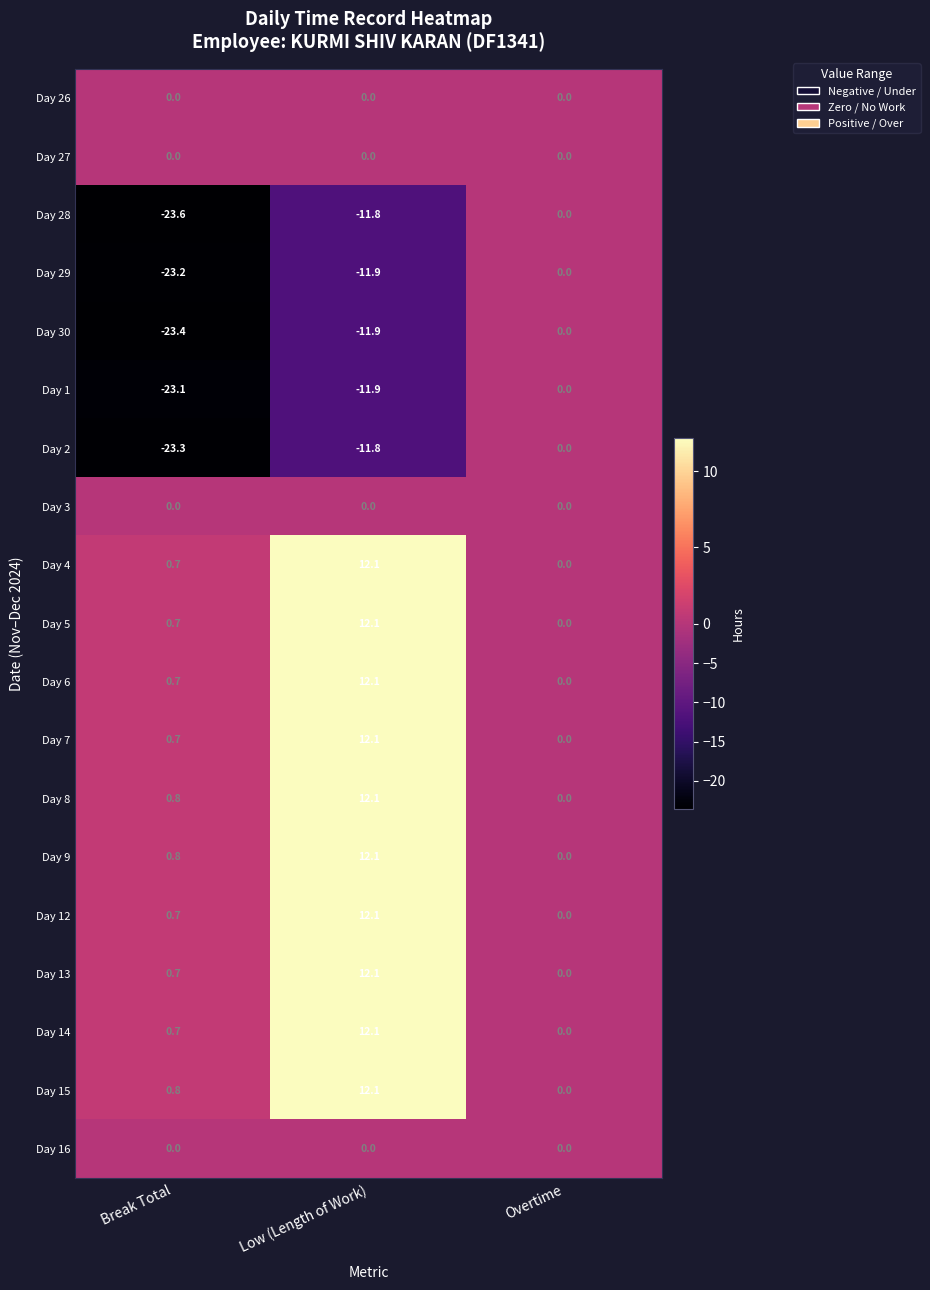

At which category is the sum across all series the highest?

Low (Length of Work)